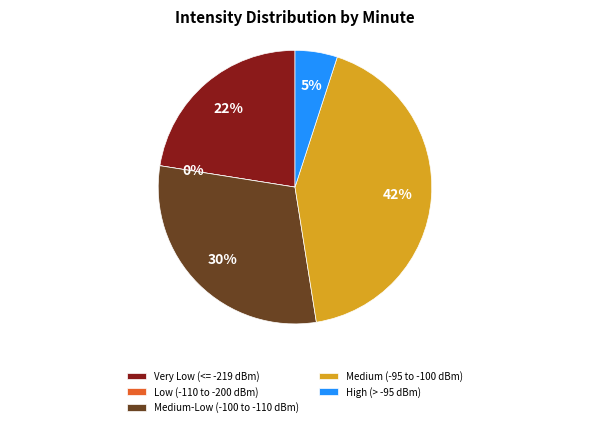

Is it true that 34 is 11% of the pie?

False